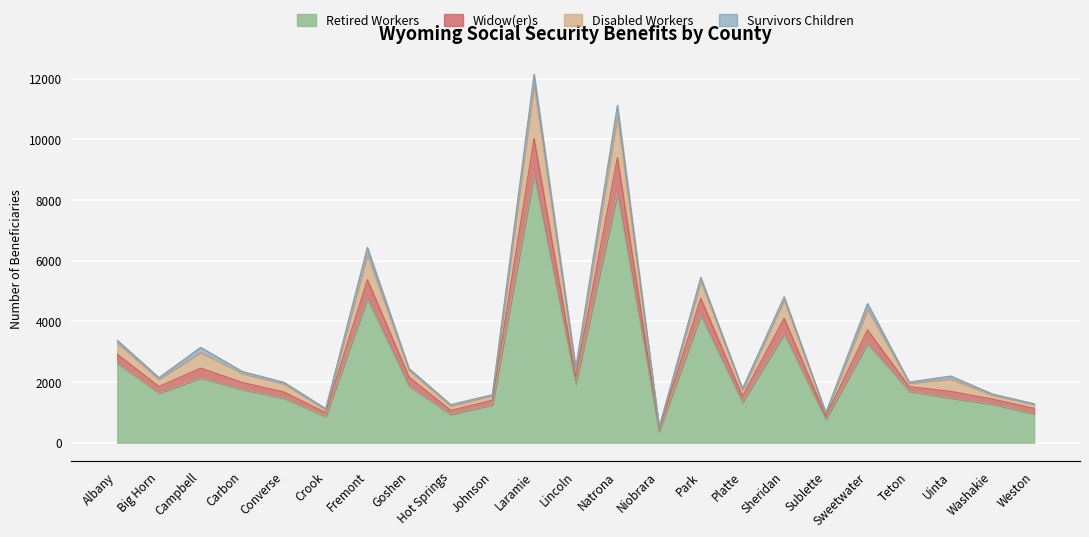

At which label does Retired Workers reach its peak?

Laramie